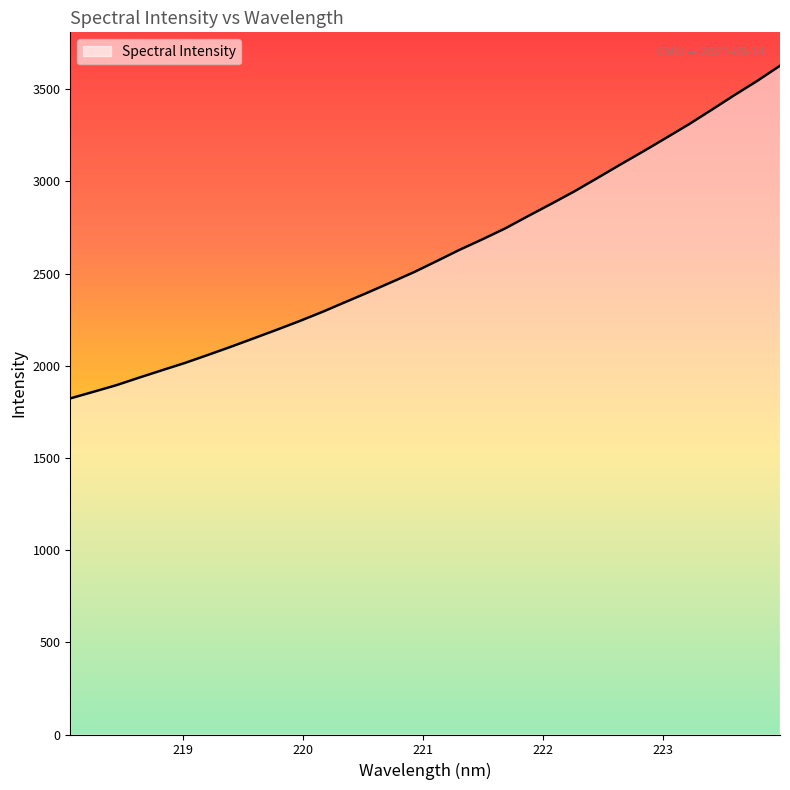

What is the greatest value displayed?

3626.5